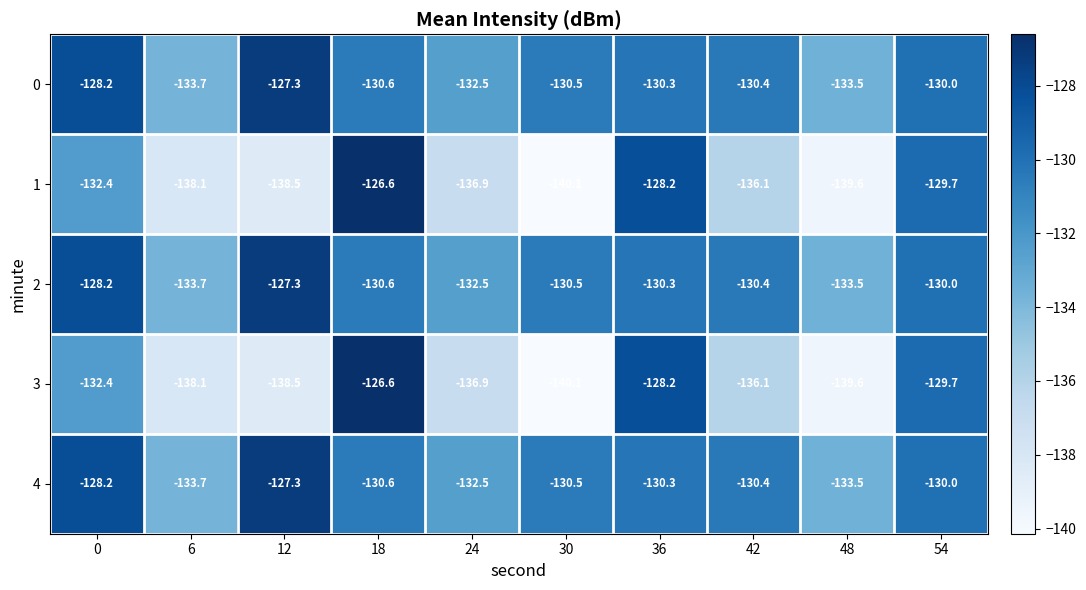

How many data points does each series have?

10